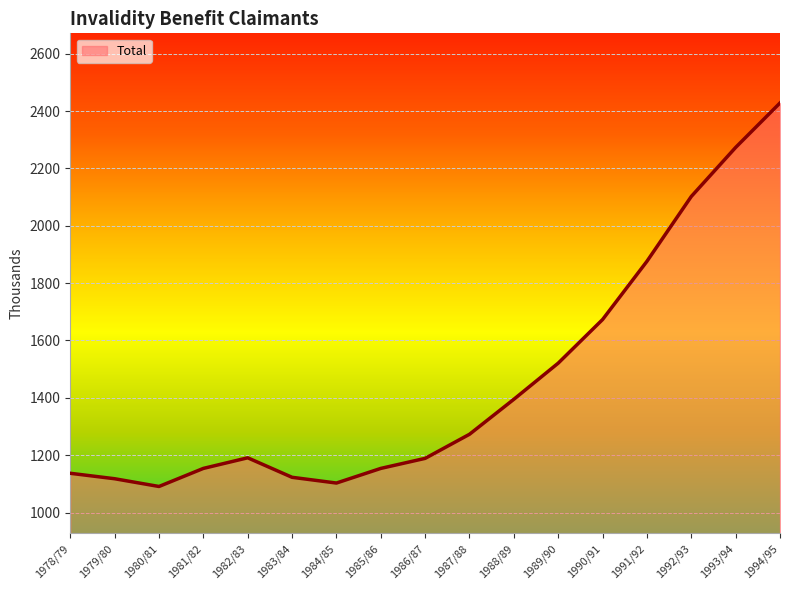

Read the value at 1989/90, to the nearest 100.

1500